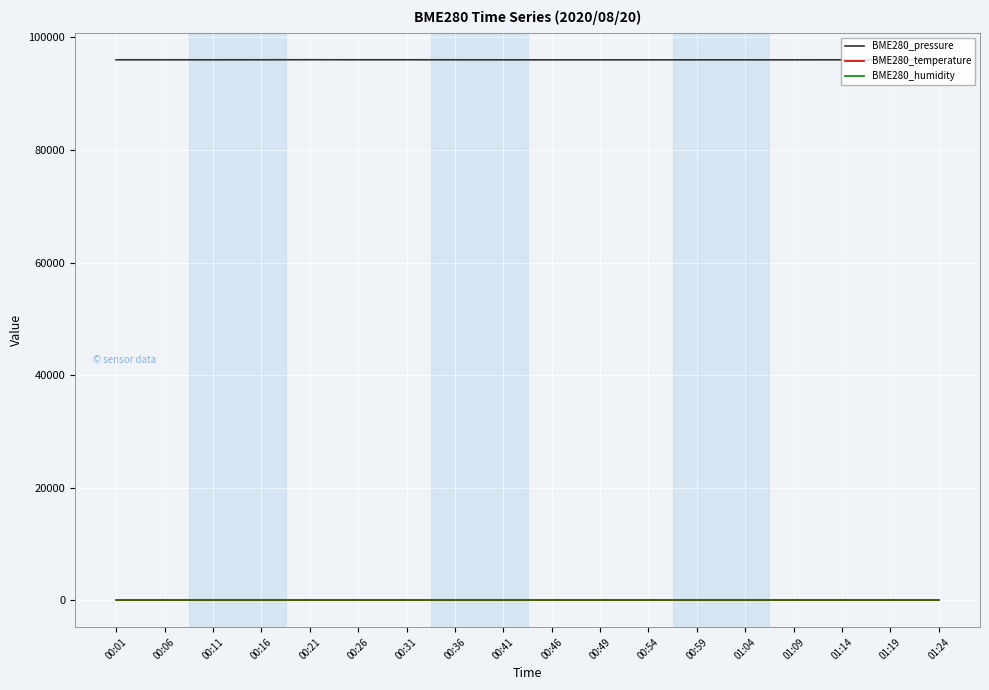

How many categories are shown in the chart?

18